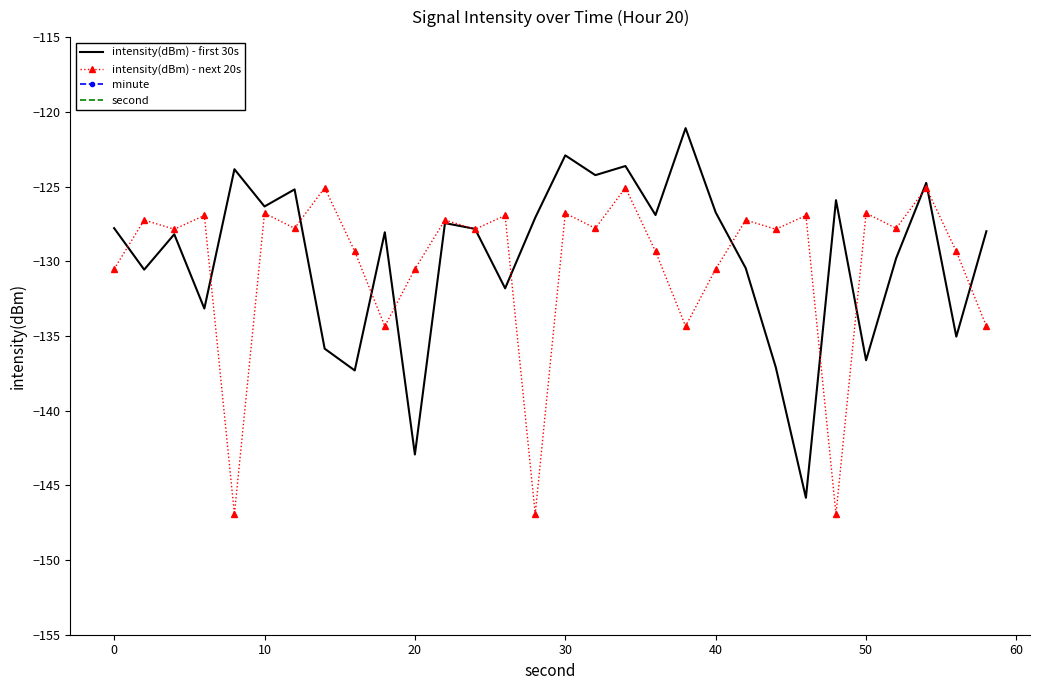

The intensity(dBm) - first 30s series shows -29.6 at 40. True or false?

False